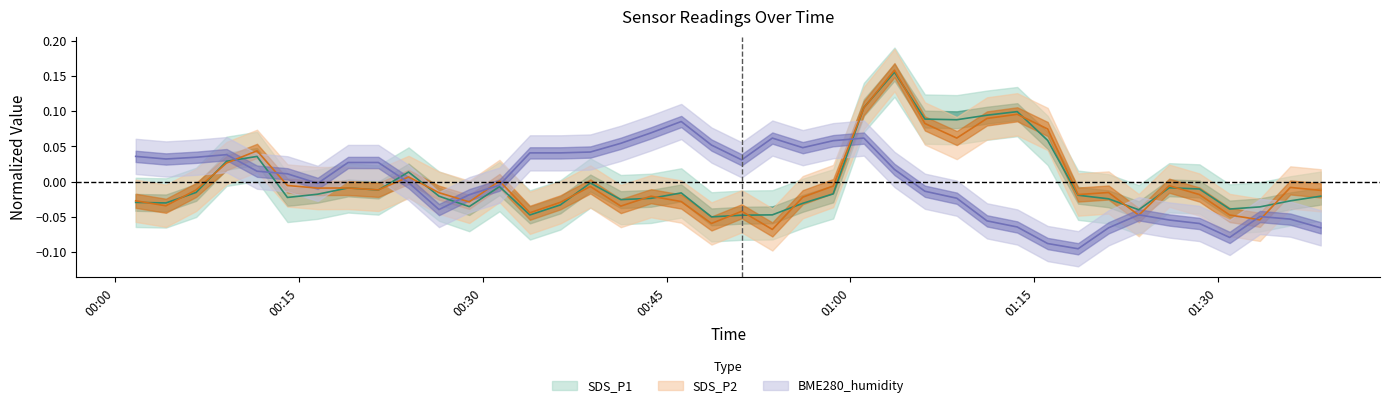

List the labels in order of SDS_P1 value, smallest first.

2021/03/11 00:48:40, 2021/03/11 00:51:08, 2021/03/11 00:33:51, 2021/03/11 00:53:38, 2021/03/11 01:23:32, 2021/03/11 01:30:57, 2021/03/11 01:33:25, 2021/03/11 00:28:54, 2021/03/11 00:36:20, 2021/03/11 00:56:07, 2021/03/11 00:04:09, 2021/03/11 00:01:41, 2021/03/11 01:35:54, 2021/03/11 00:41:16, 2021/03/11 01:21:04, 2021/03/11 00:43:44, 2021/03/11 00:14:04, 2021/03/11 00:26:26, 2021/03/11 01:38:23, 2021/03/11 01:18:35, 2021/03/11 00:16:32, 2021/03/11 00:58:36, 2021/03/11 00:46:12, 2021/03/11 00:06:37, 2021/03/11 00:21:29, 2021/03/11 01:28:29, 2021/03/11 00:19:01, 2021/03/11 01:26:01, 2021/03/11 00:31:22, 2021/03/11 00:38:47, 2021/03/11 00:23:57, 2021/03/11 00:09:06, 2021/03/11 00:11:35, 2021/03/11 01:16:06, 2021/03/11 01:08:41, 2021/03/11 01:06:05, 2021/03/11 01:11:09, 2021/03/11 01:13:37, 2021/03/11 01:01:06, 2021/03/11 01:03:36